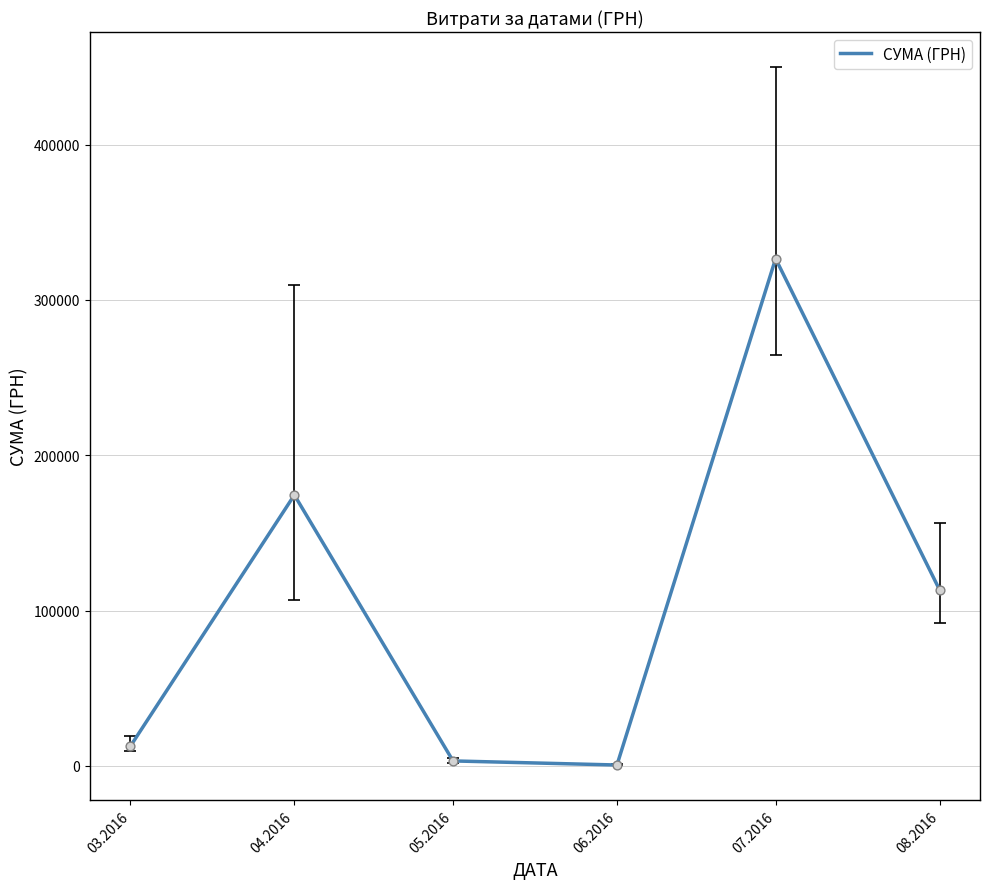

What is the change in value from 05.2016 to 06.2016?

-2625.4